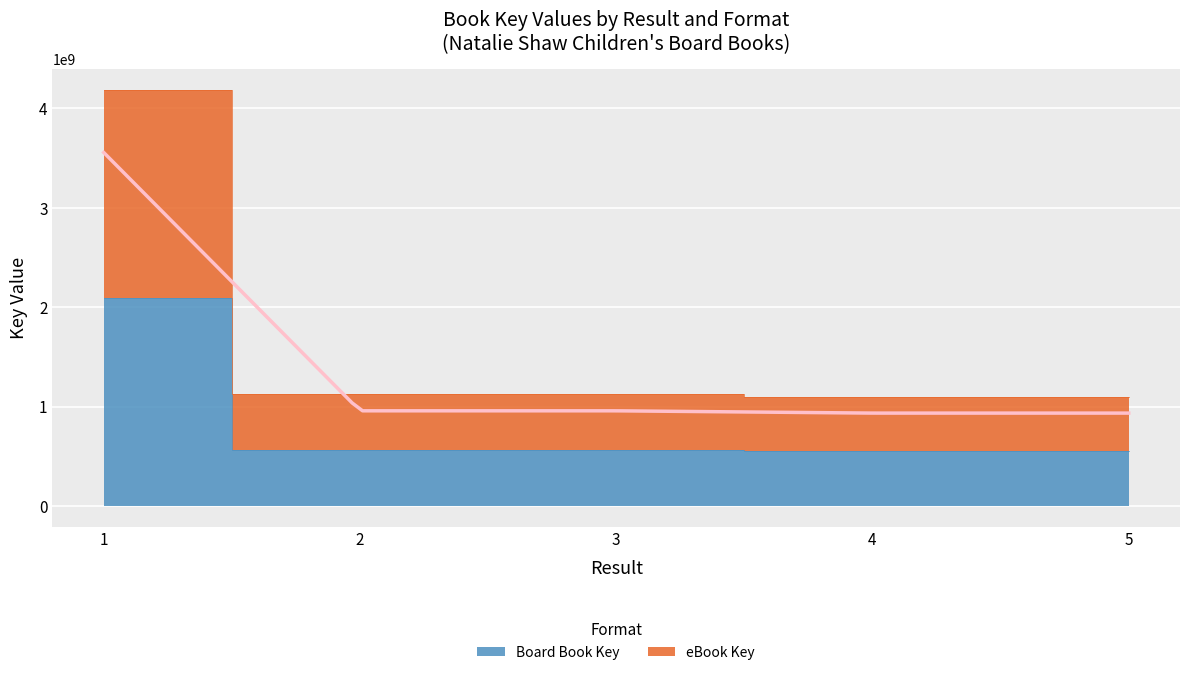

What is the difference between the Board Book Key values at 4 and 1?

1542789786